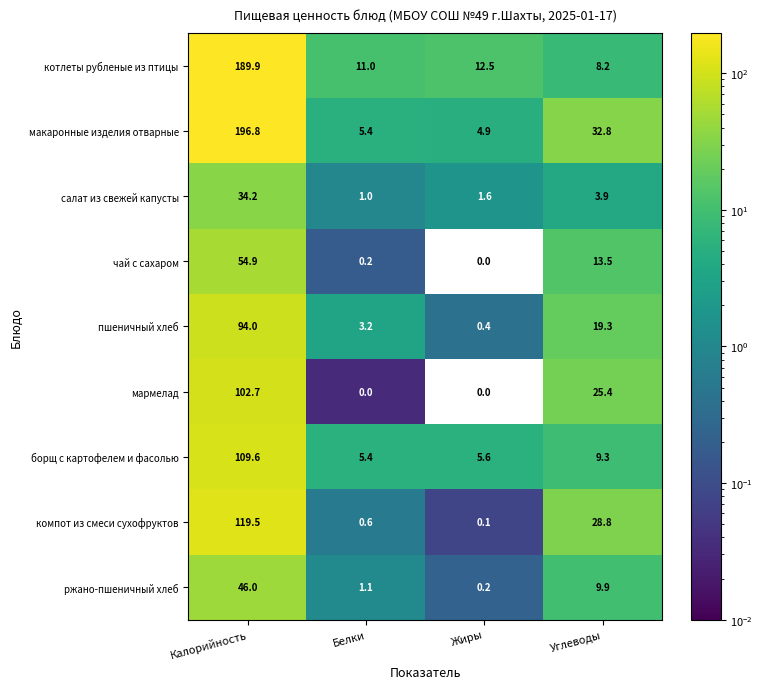

What is the maximum value shown in the chart?

196.8